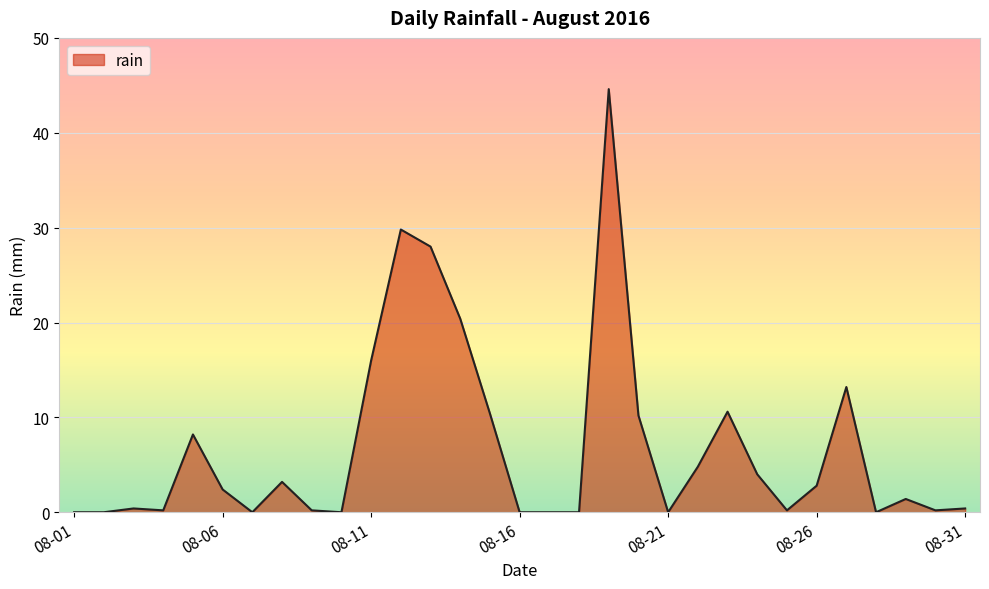

What is the greatest value displayed?

44.6